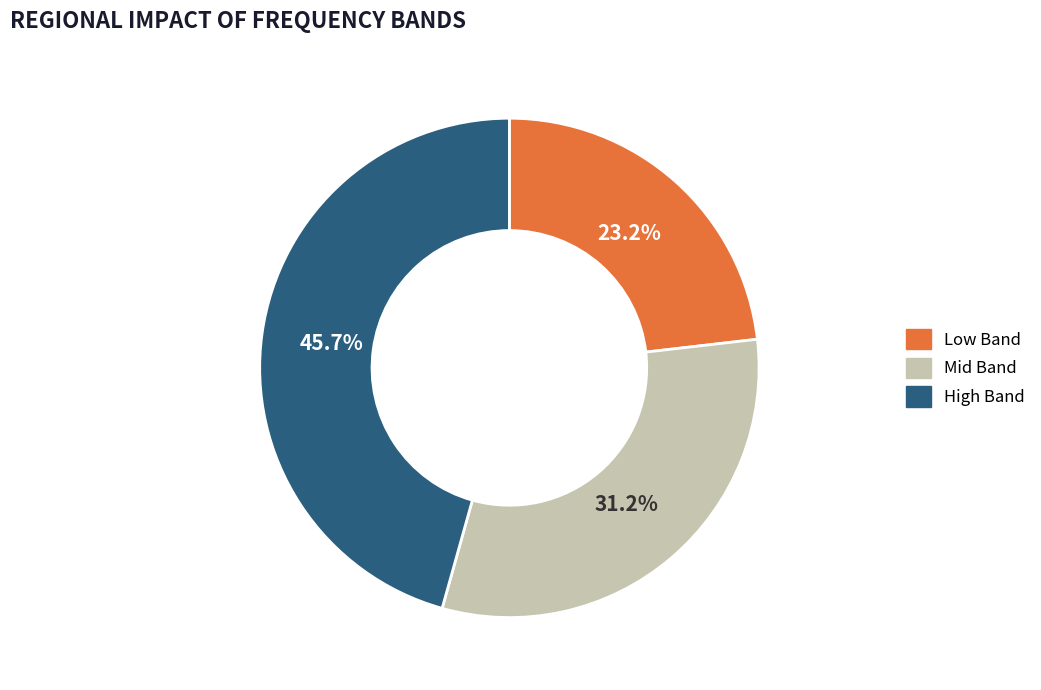

Does any single category account for the majority?

No